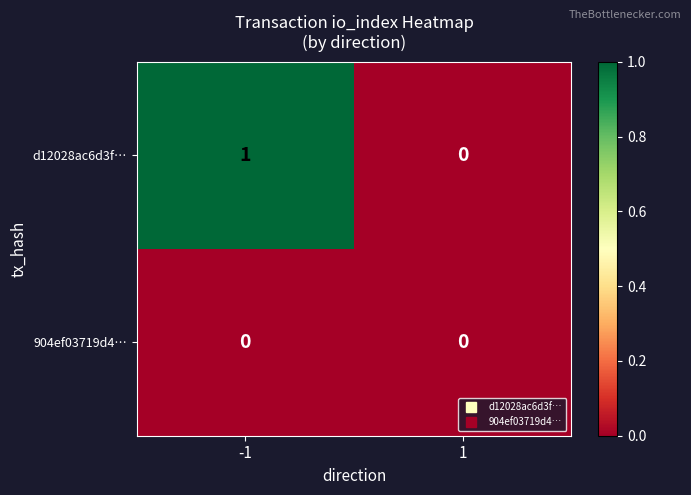

List the series in order of their peak value, highest first.

d12028ac6d3f…, 904ef03719d4…